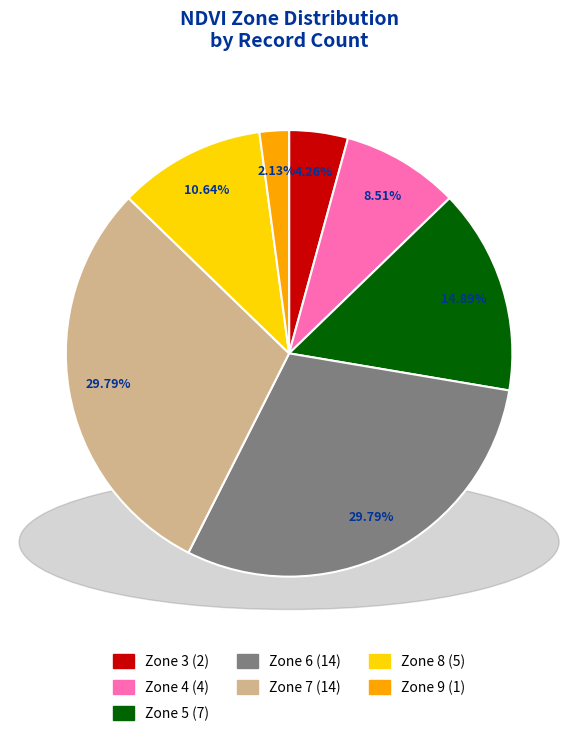

Between Zone 3 (2) and Zone 6 (14), which is larger?

Zone 6 (14)